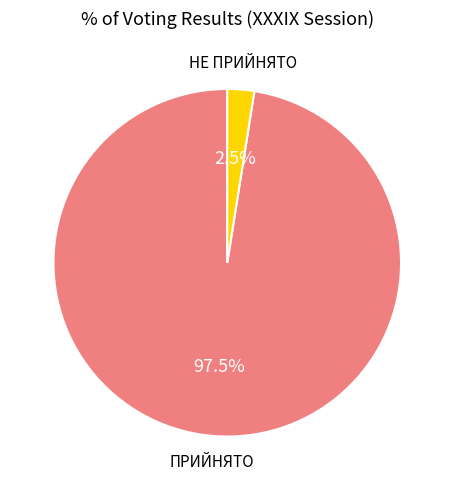

Is there a majority slice in this chart?

Yes